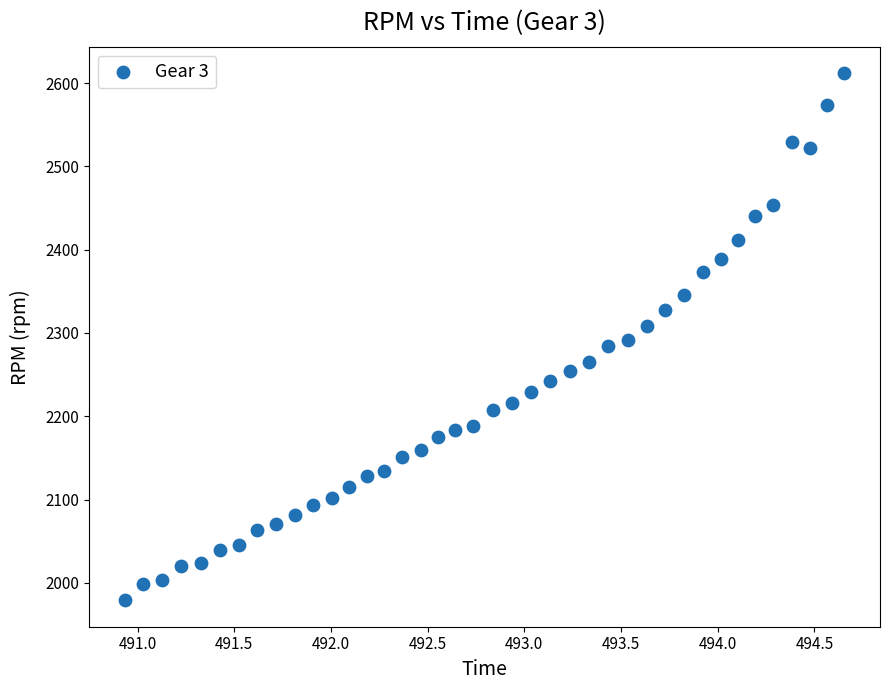

What is the range of Y values (max minus min)?

633